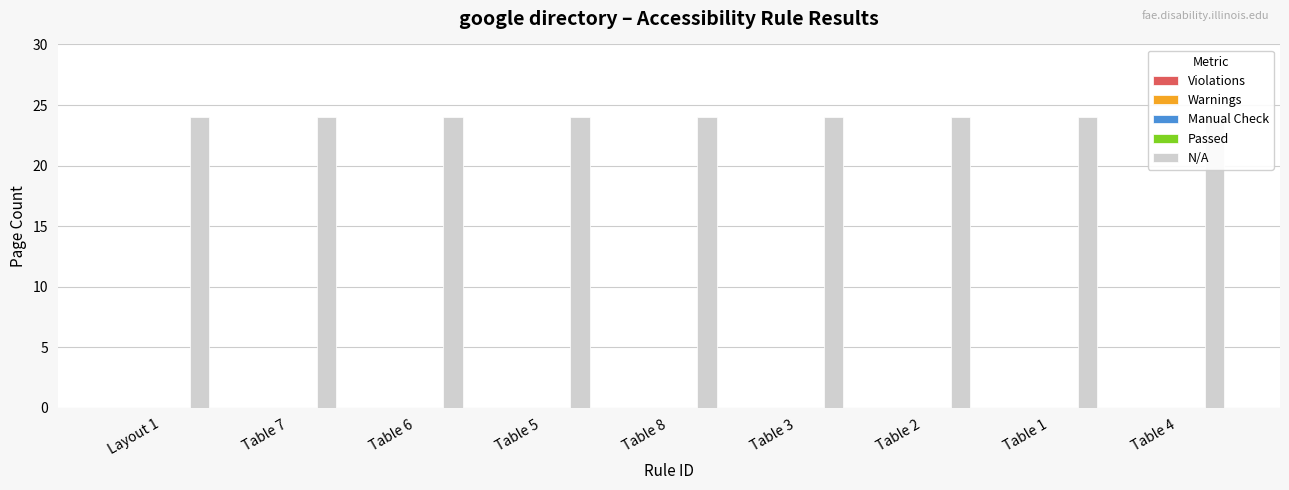

What is the greatest value displayed?

24